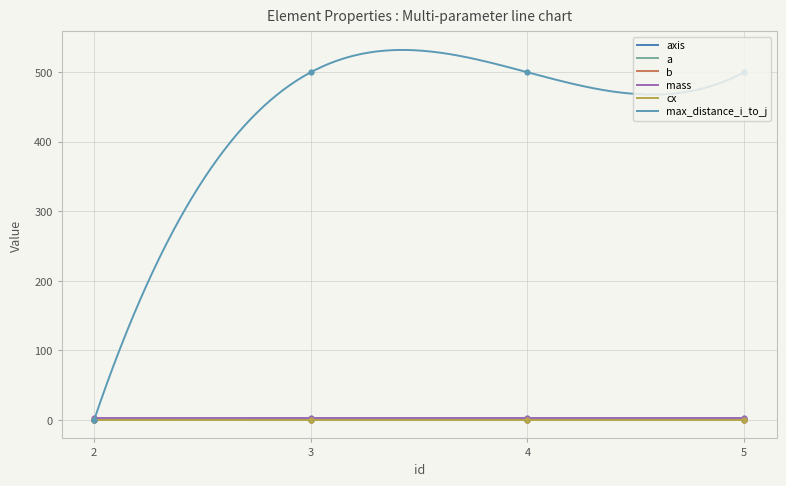

The value of b at 5 is 0.3. True or false?

True